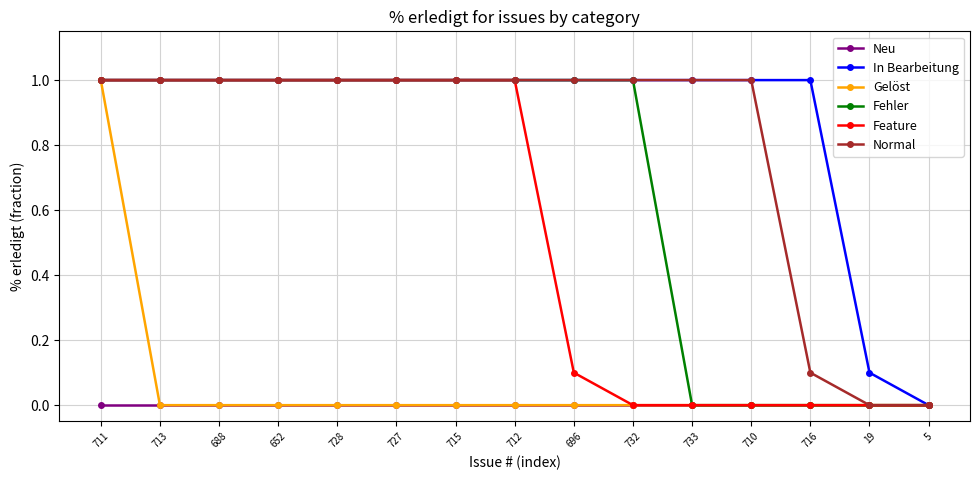

Which series has the largest total across all categories?

In Bearbeitung